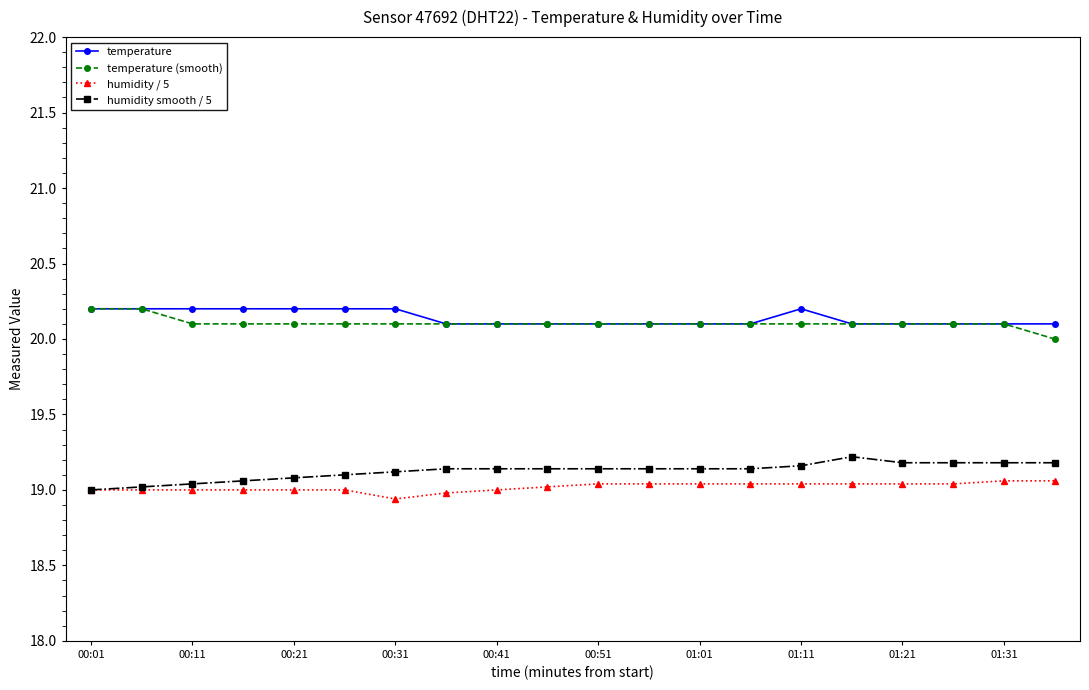

True or false: temperature and humidity smooth / 5 cross at least once.

False